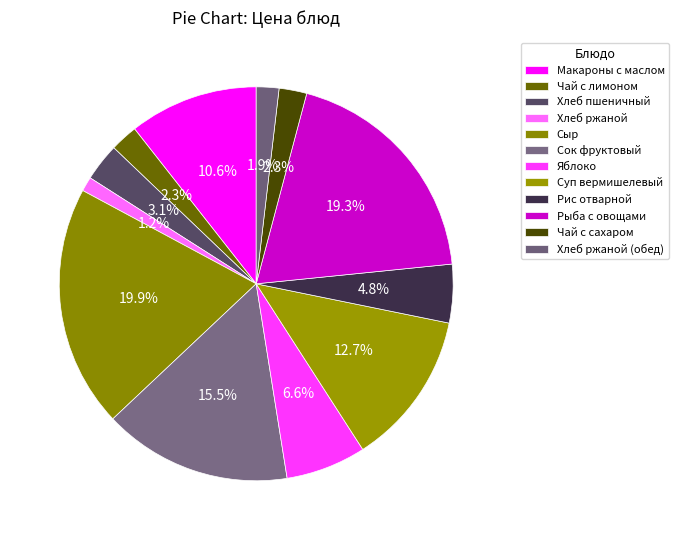

Count the number of slices in the pie.

12